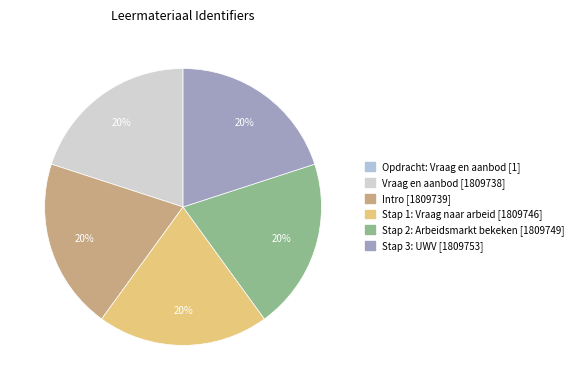

Is there any slice that represents more than half of the pie?

No